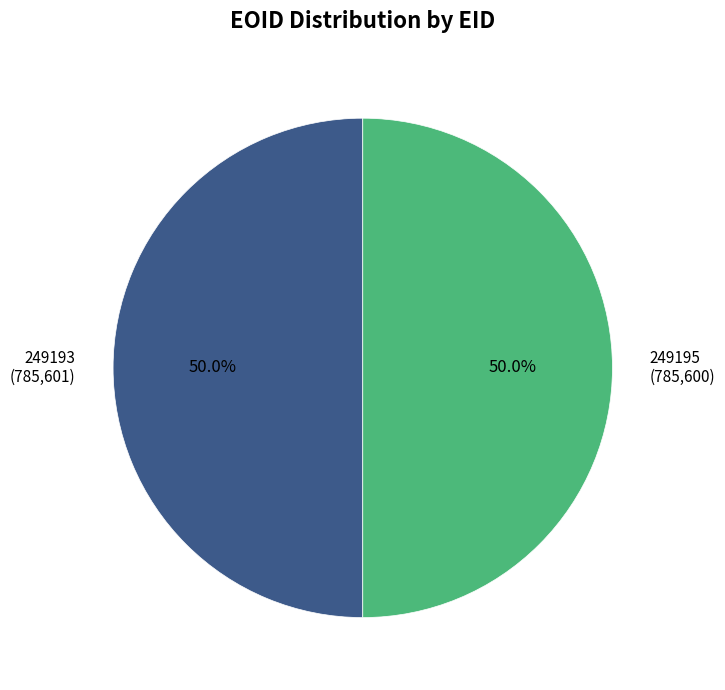

Is it true that 249195 is 50% of the pie?

True